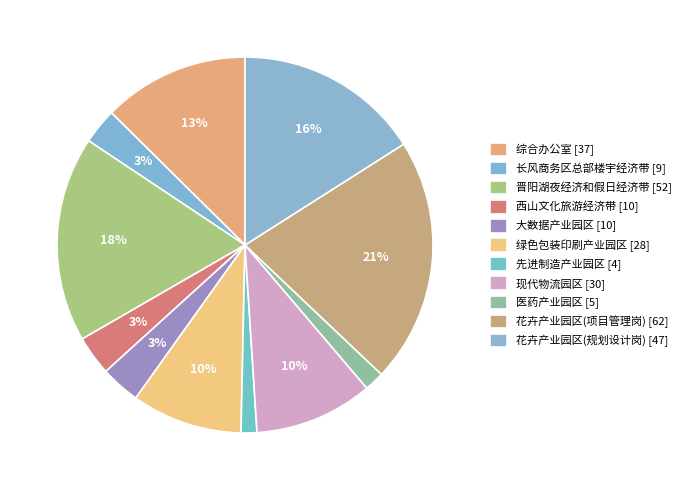

Is 绿色包装印刷产业园区 the majority of the pie?

No